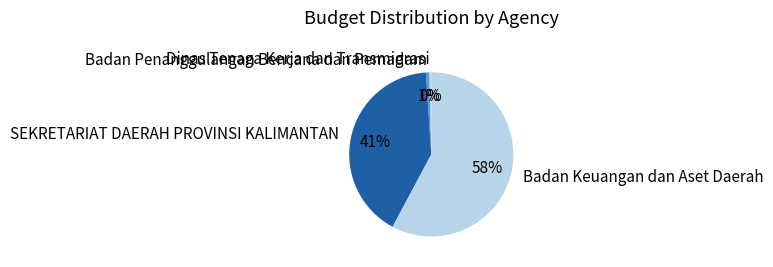

To the nearest percent, what portion does Badan Keuangan dan Aset Daerah represent?

58%